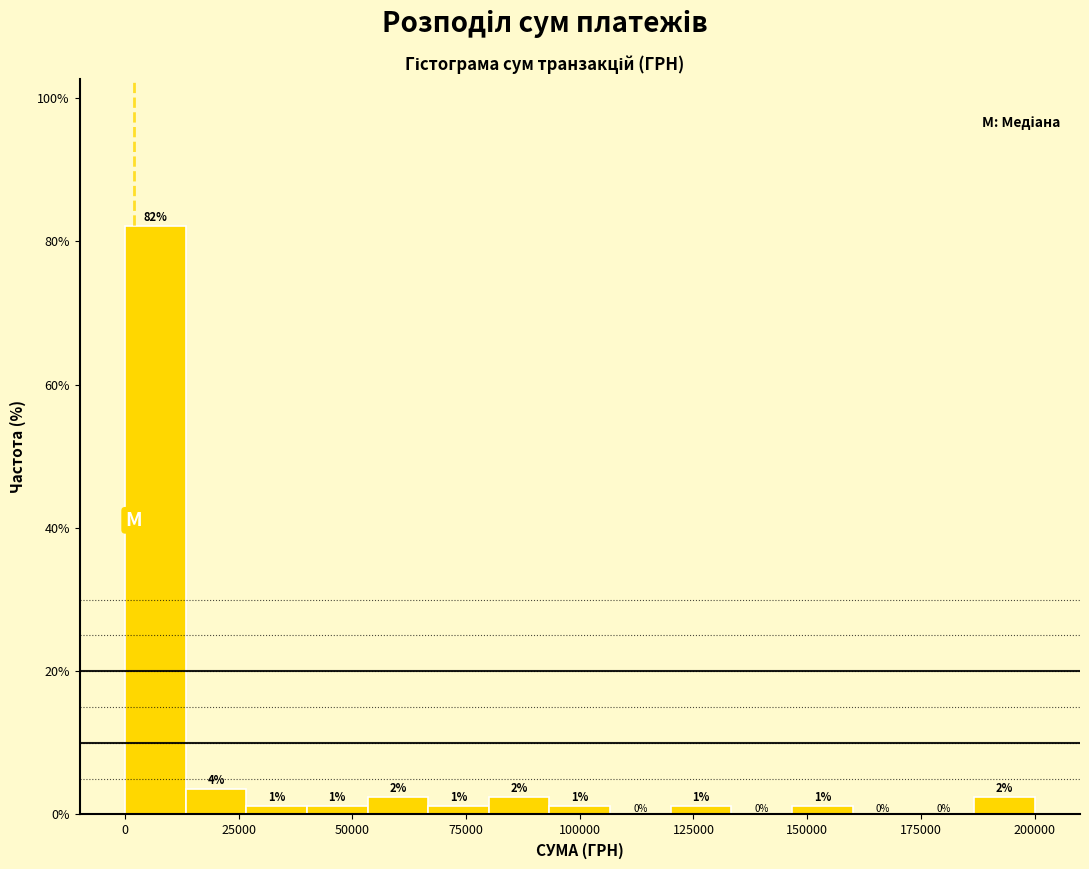

Read against the x-axis, roughly where is the centre of the tallest bar?

5000